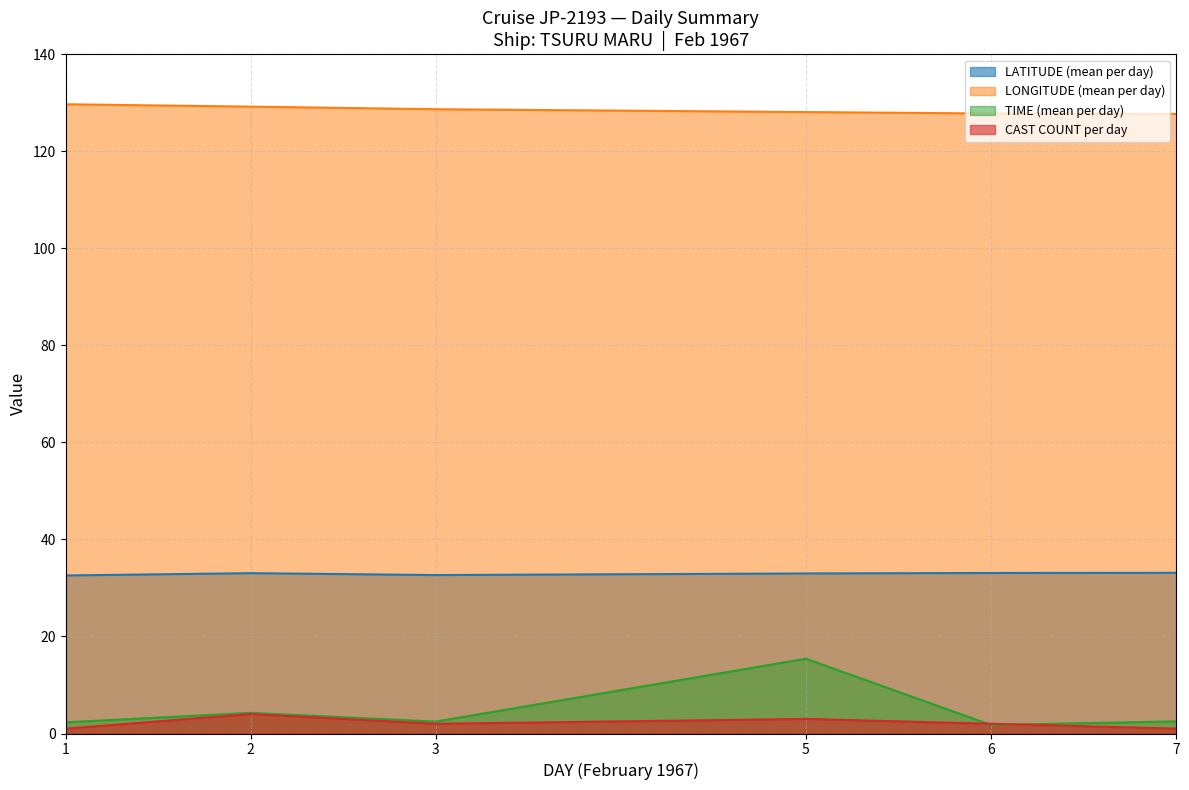

Rank the series by their maximum value, from highest to lowest.

LONGITUDE (mean per day), LATITUDE (mean per day), TIME (mean per day), CAST COUNT per day